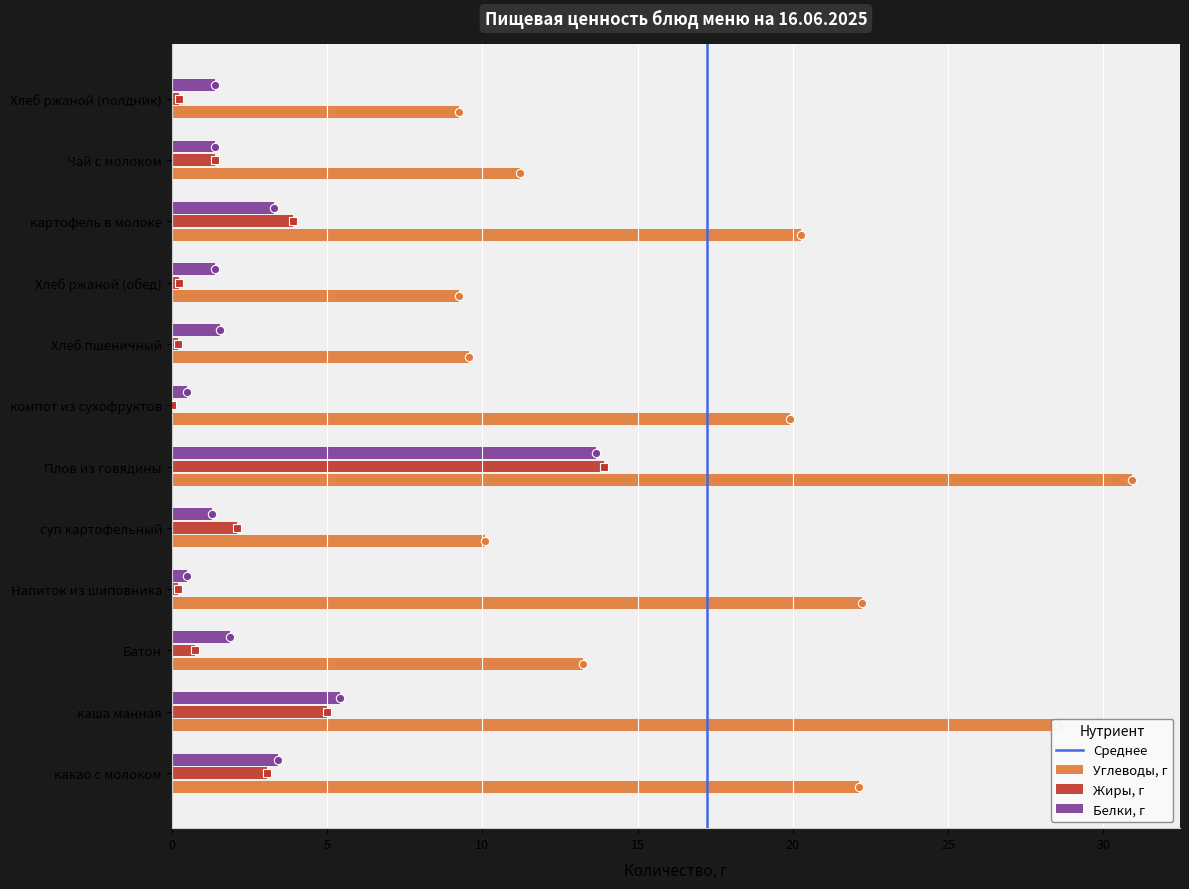

Count the number of categories in the chart.

12